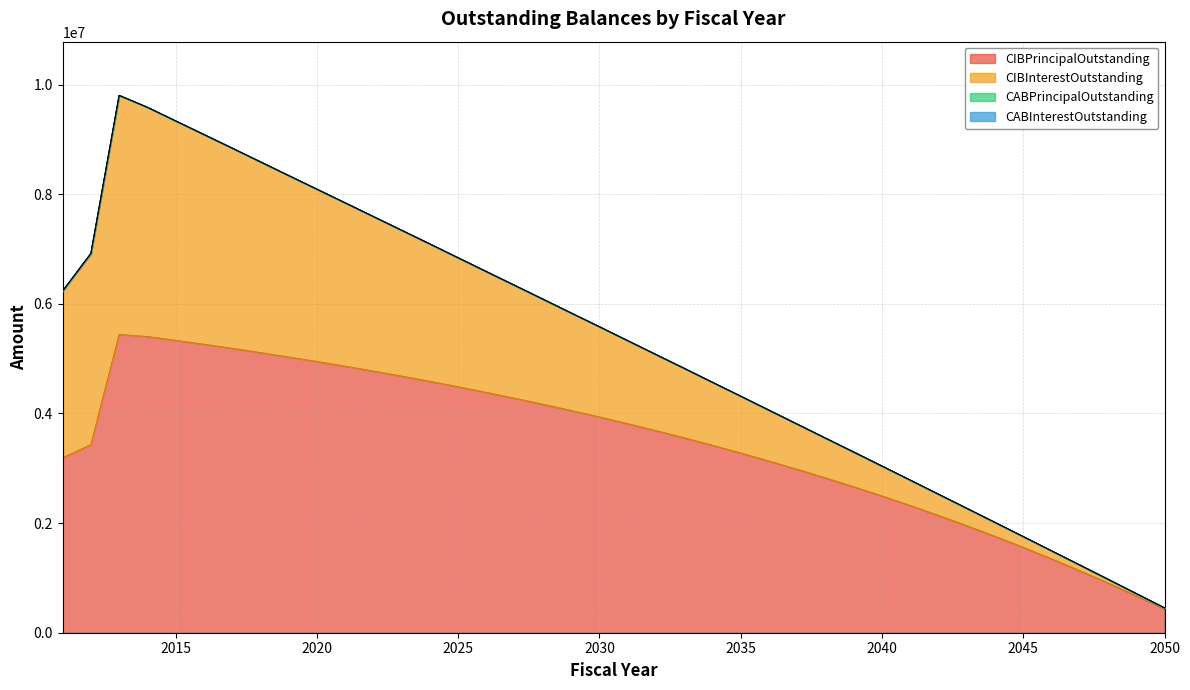

Rank the series by their maximum value, from highest to lowest.

CIBPrincipalOutstanding, CIBInterestOutstanding, CABPrincipalOutstanding, CABInterestOutstanding